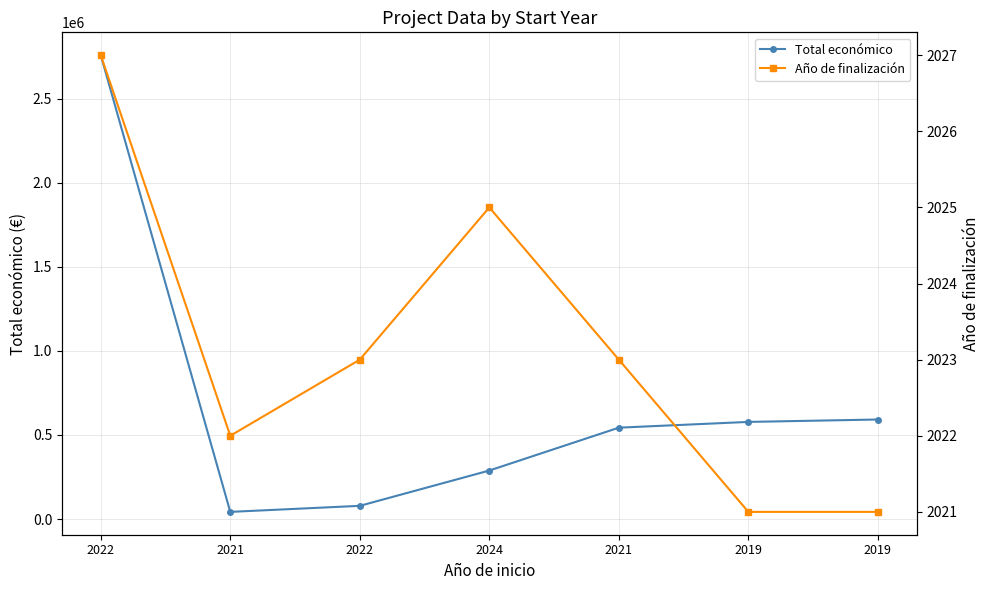

Between 2021 and 2022, which is larger?

2022